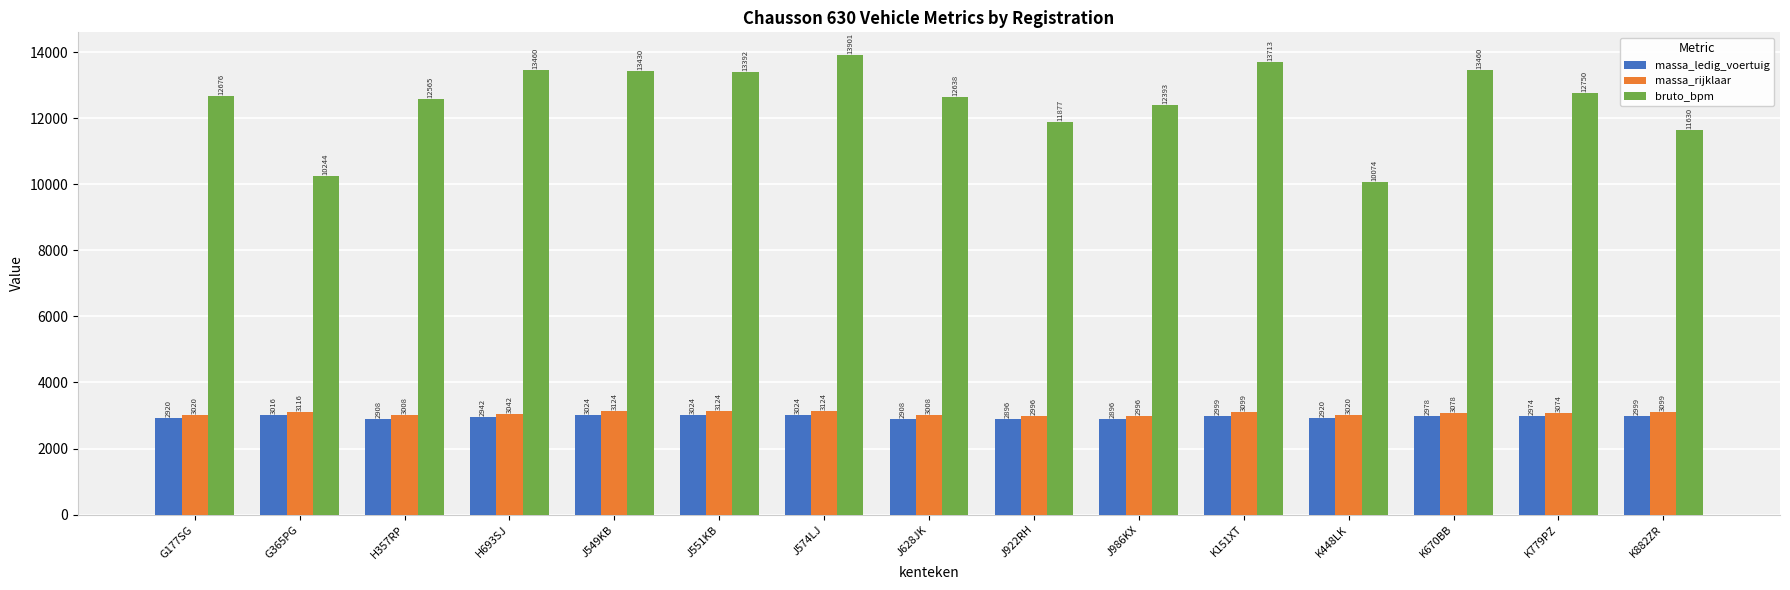

Rank the series at K779PZ from highest to lowest value.

bruto_bpm, massa_rijklaar, massa_ledig_voertuig